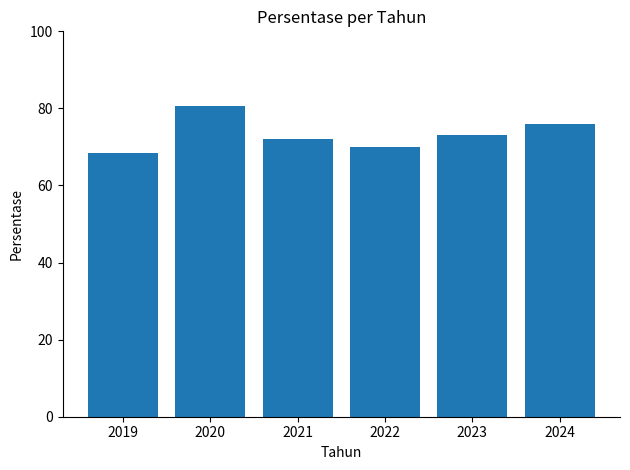

True or false: the data shows 131.2 at 2024.

False